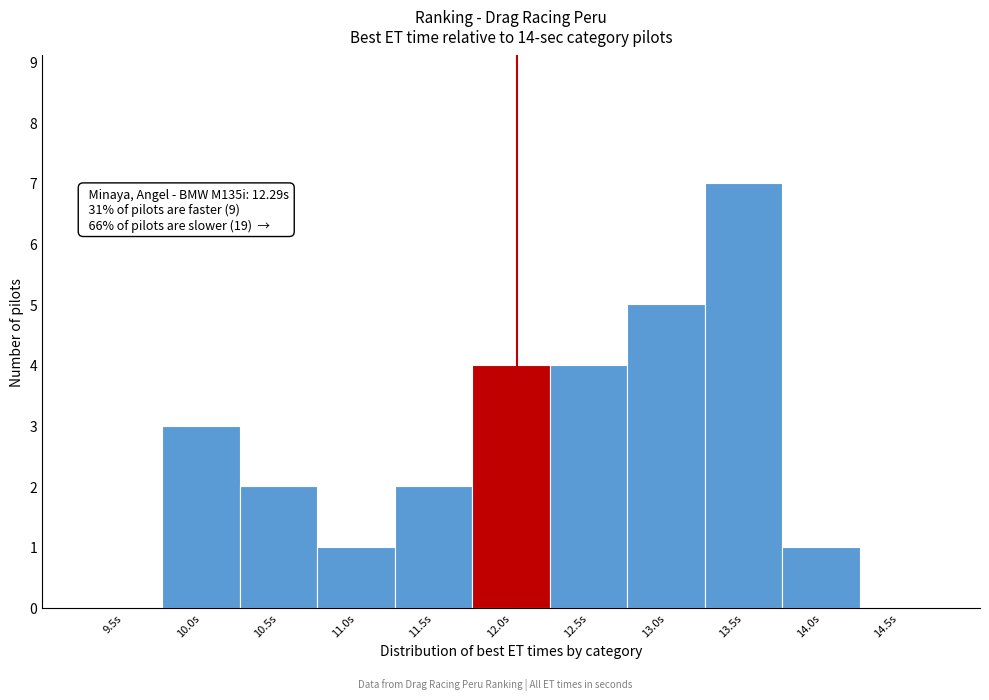

Reading left to right, extract all data points from this chart.

9.5s=0	10.0s=3	10.5s=2	11.0s=1	11.5s=2	12.0s=4	12.5s=4	13.0s=5	13.5s=7	14.0s=1	14.5s=0